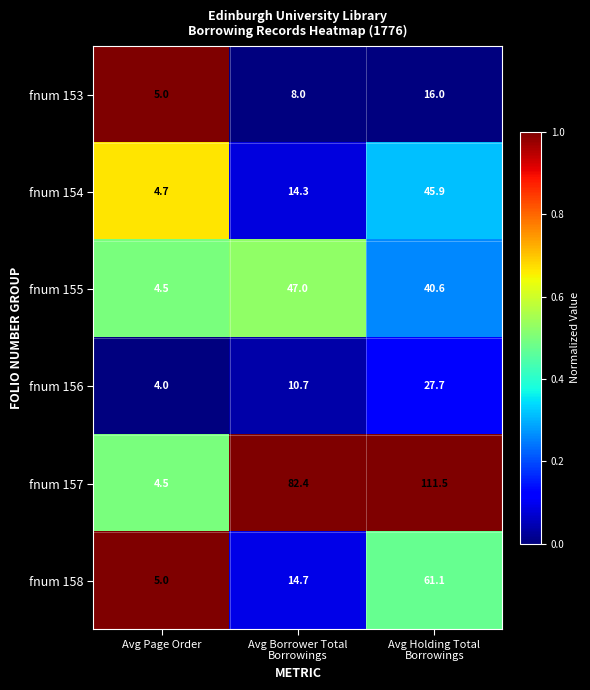

Reading right to left, extract all data points from this chart.

fnum 153: 16.0	8.0	5.0
fnum 154: 45.9	14.3	4.7
fnum 155: 40.6	47.0	4.5
fnum 156: 27.7	10.7	4.0
fnum 157: 111.5	82.4	4.5
fnum 158: 61.1	14.7	5.0